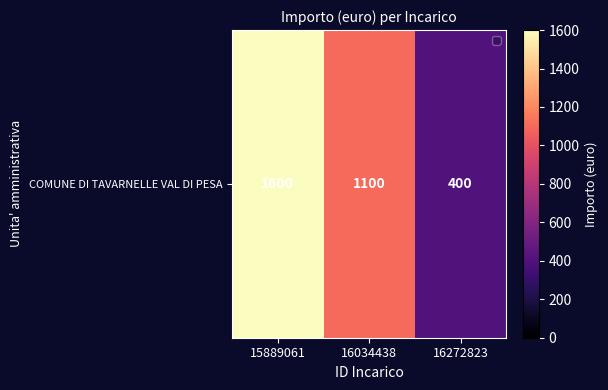

Read the value at 16034438, to the nearest 100.

1100